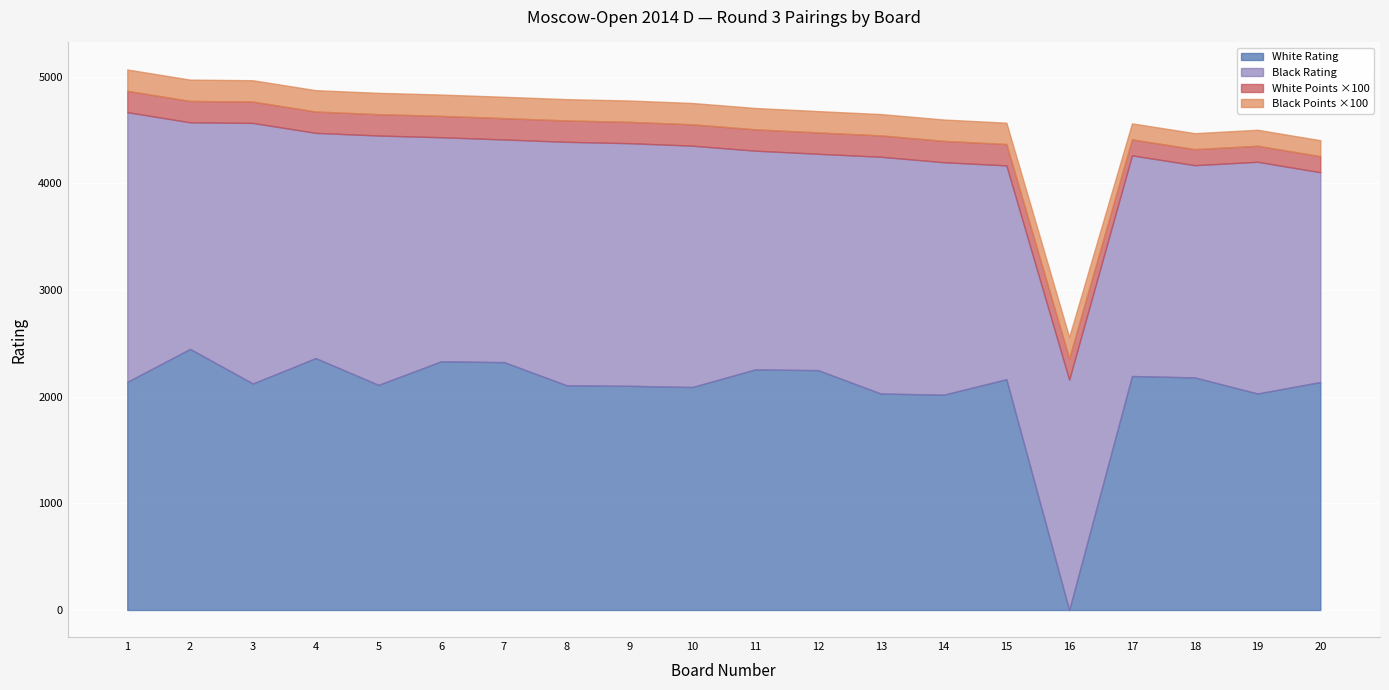

True or false: White Rating and Black Points intersect in this chart.

True